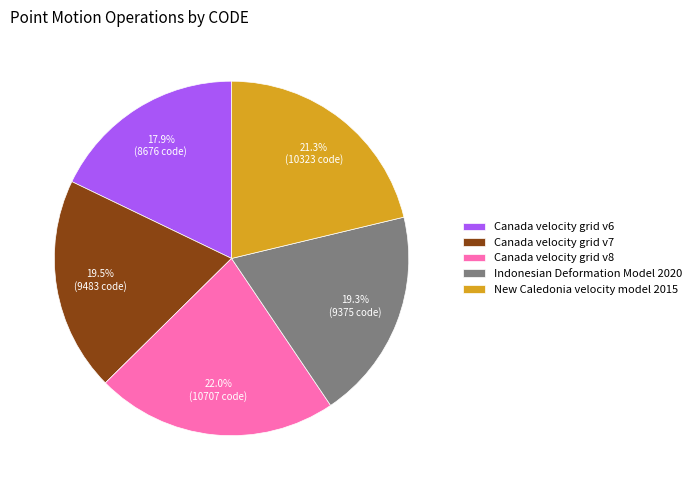

What percentage is the Canada velocity grid v6 slice, to the nearest percent?

18%